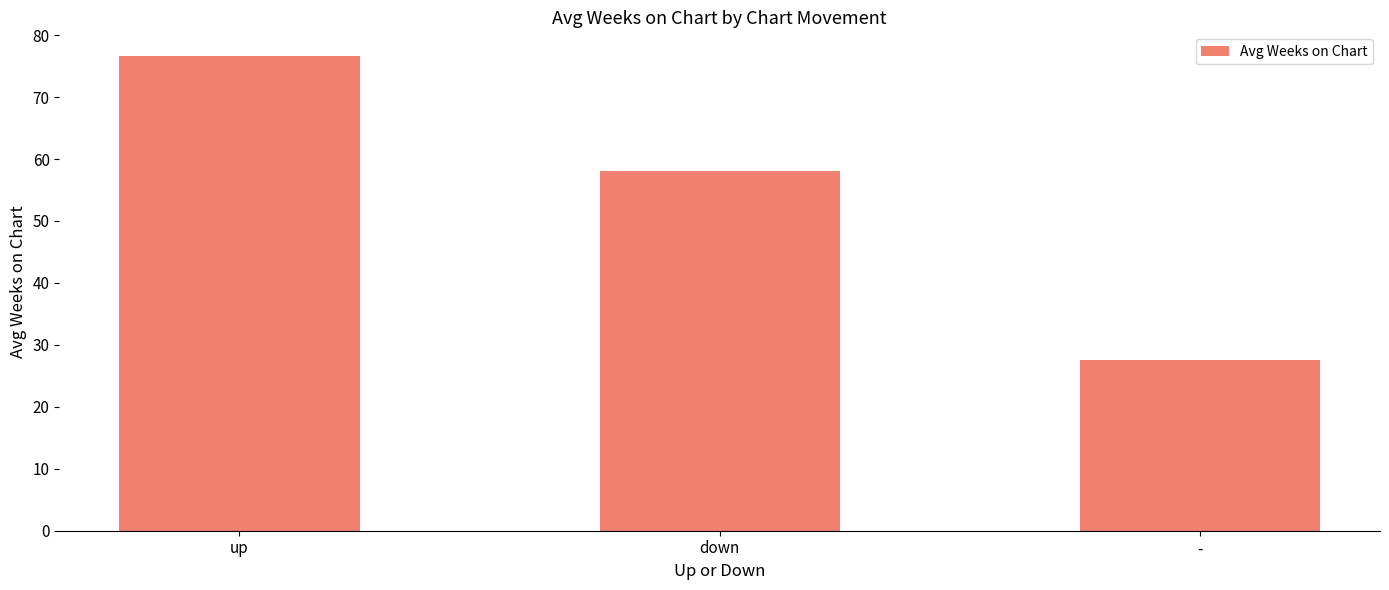

How many values are below 58?

1